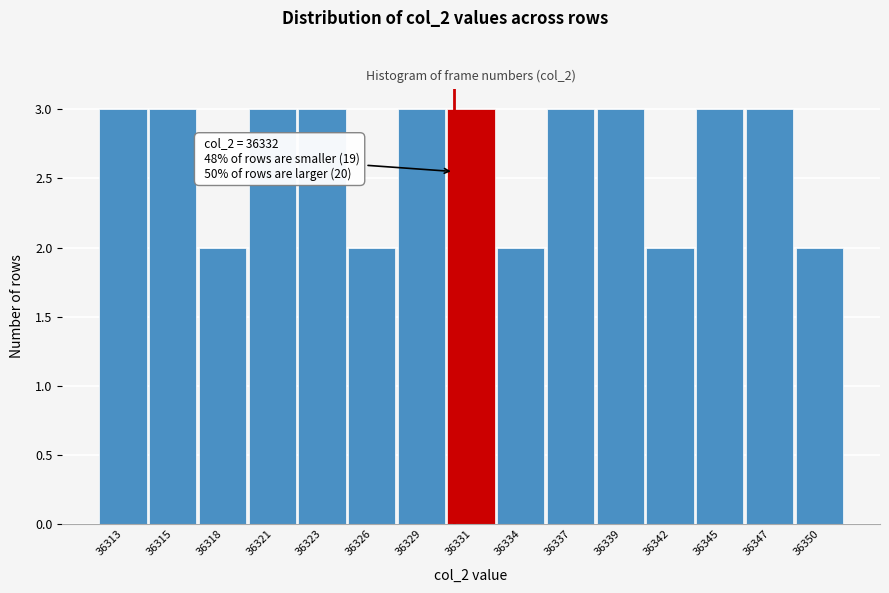

Reading right to left, extract all data points from this chart.

2	3	3	2	3	3	2	3	3	2	3	3	2	3	3